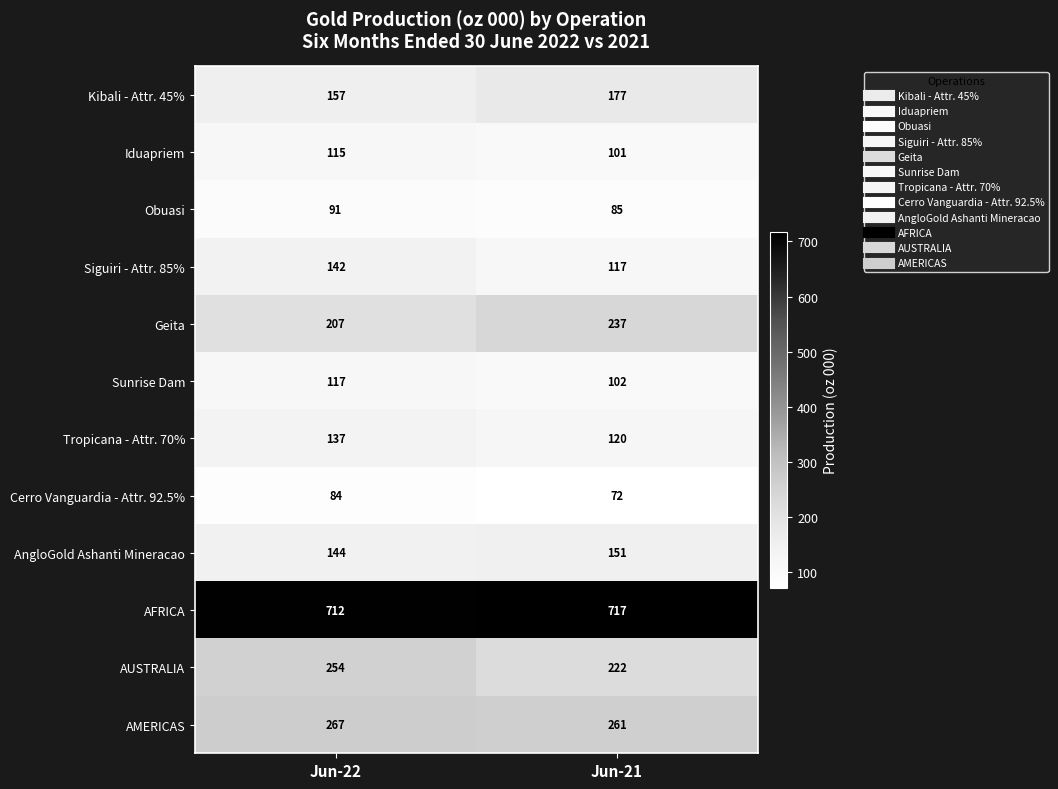

What is the spread (max minus min) of values at Jun-22?

628